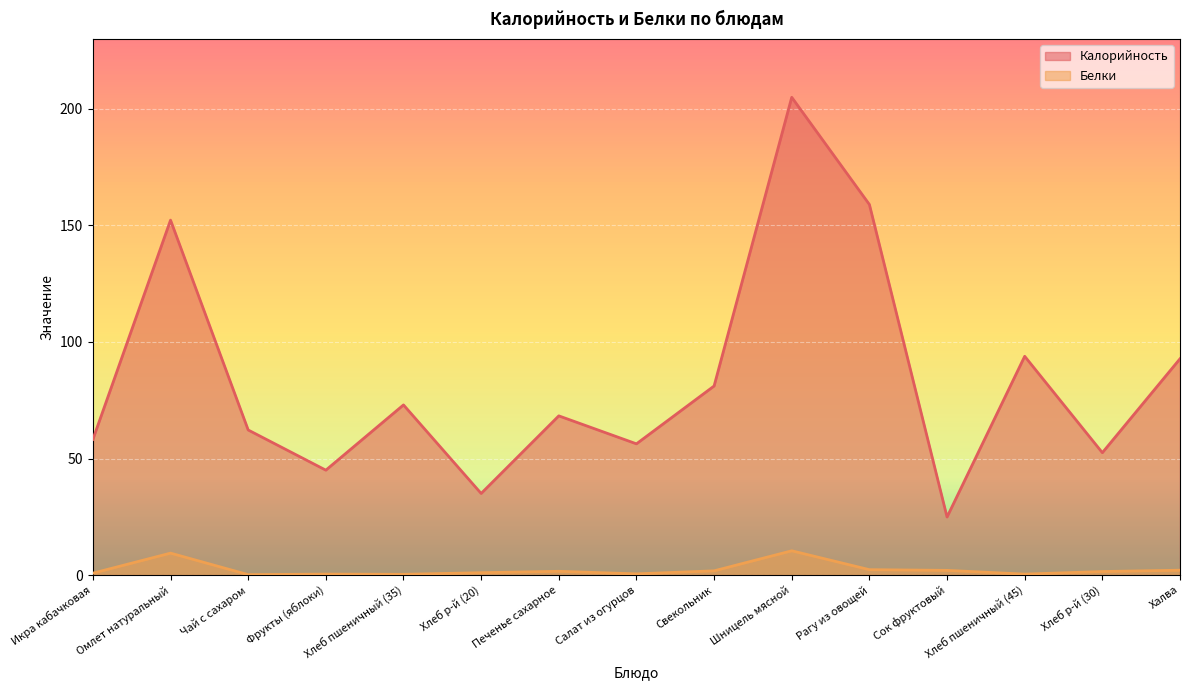

True or false: Калорийность and Белки cross at least once.

False